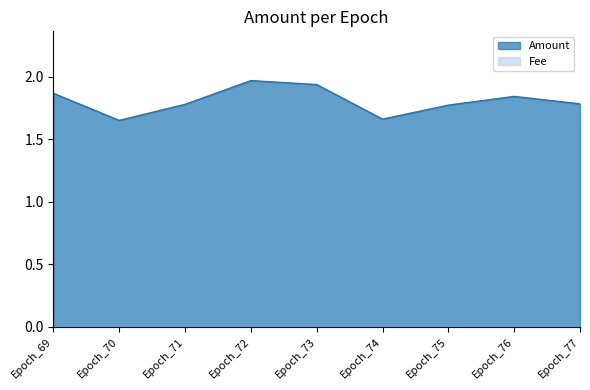

Which label corresponds to the largest value in the chart?

Epoch_72